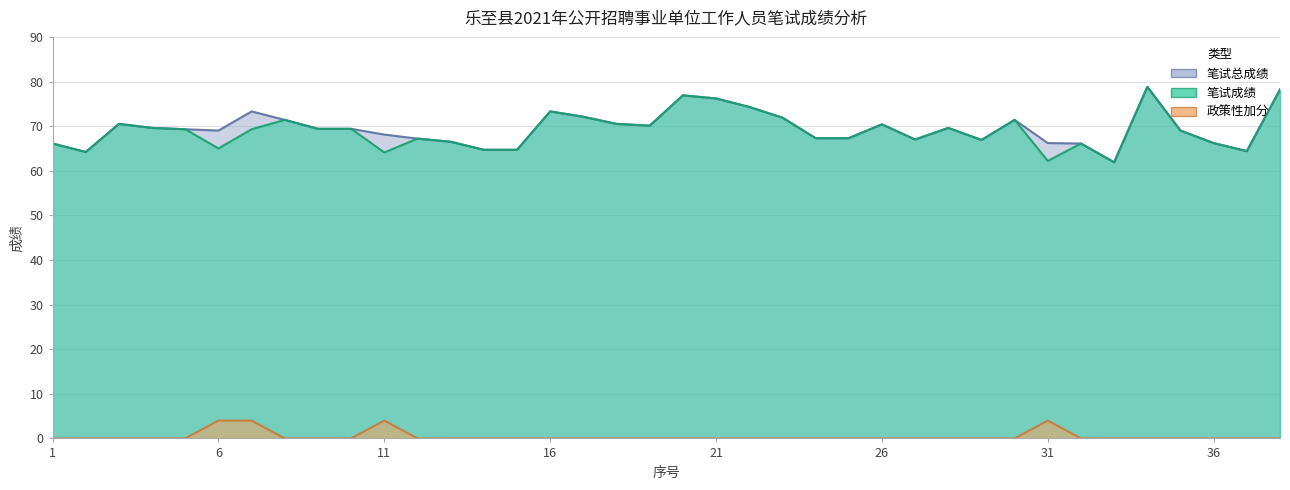

Which has a higher value, 34 or 1?

34